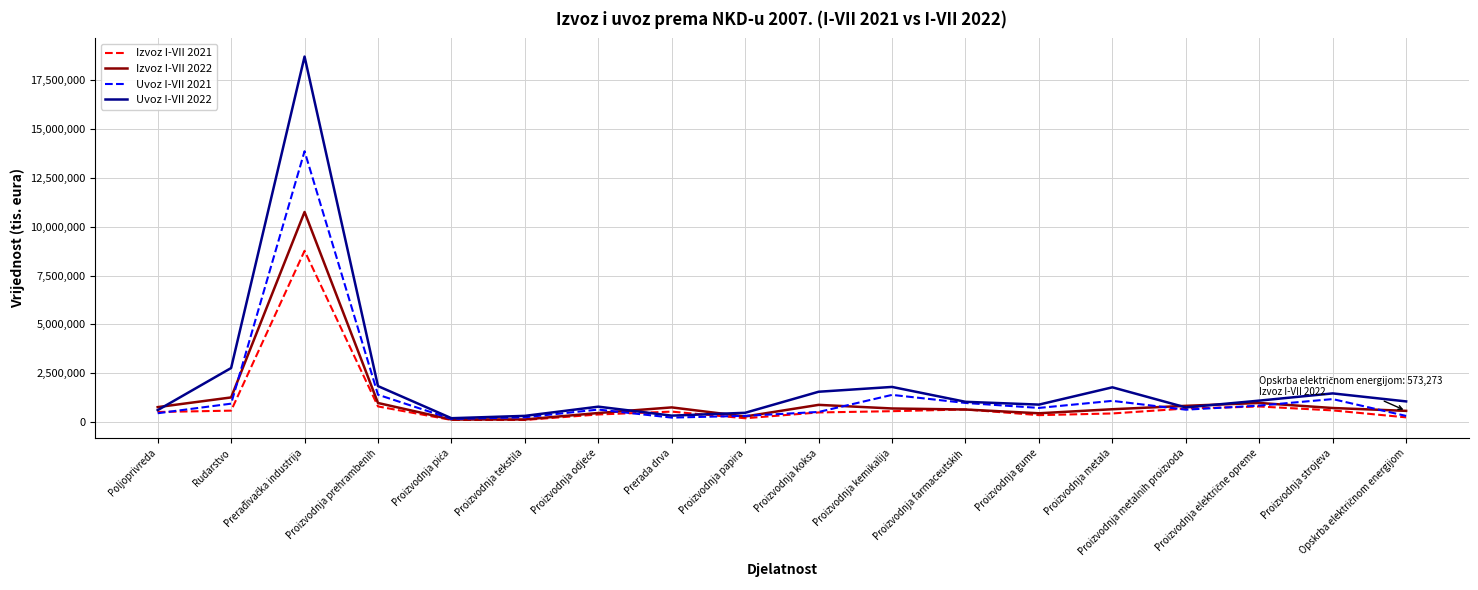

Which series changed the most between Rudarstvo and Proizvodnja koksa?

Uvoz I-VII 2022